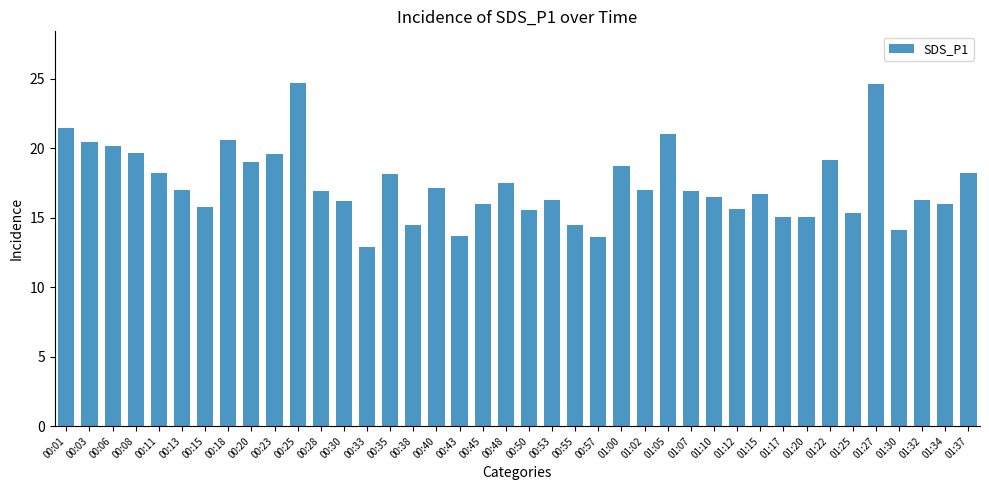

What is the value of the 19th bar from the left?

16.0